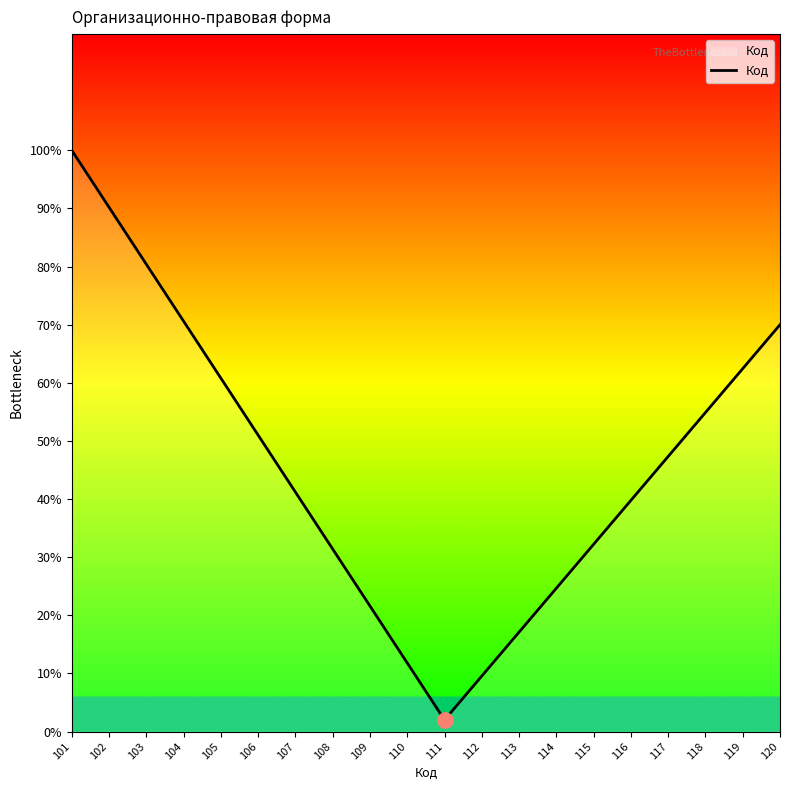

Between 101 and 120, which is larger?

101